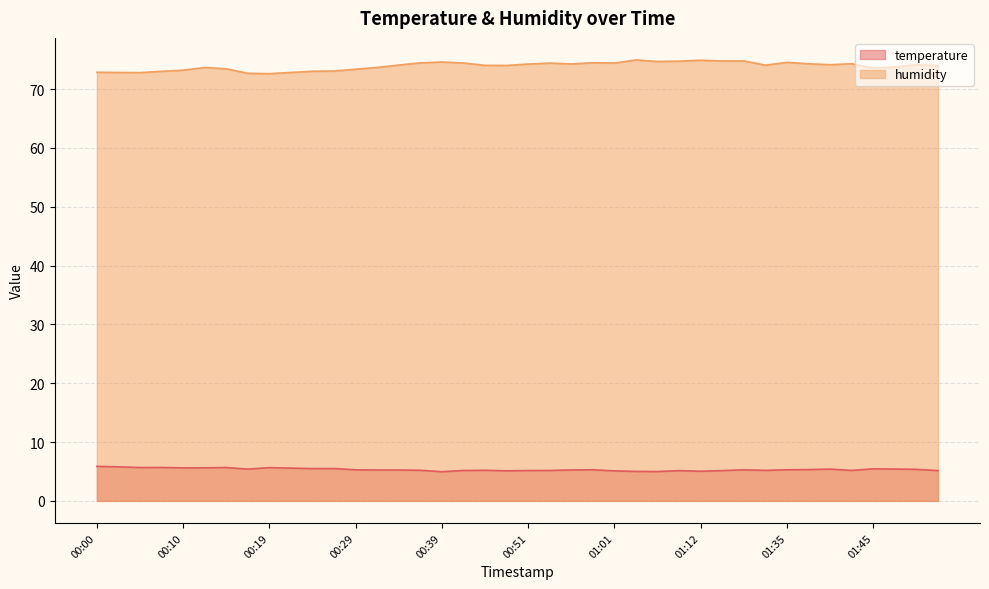

What is the label of the 5th point from the right?

01:43